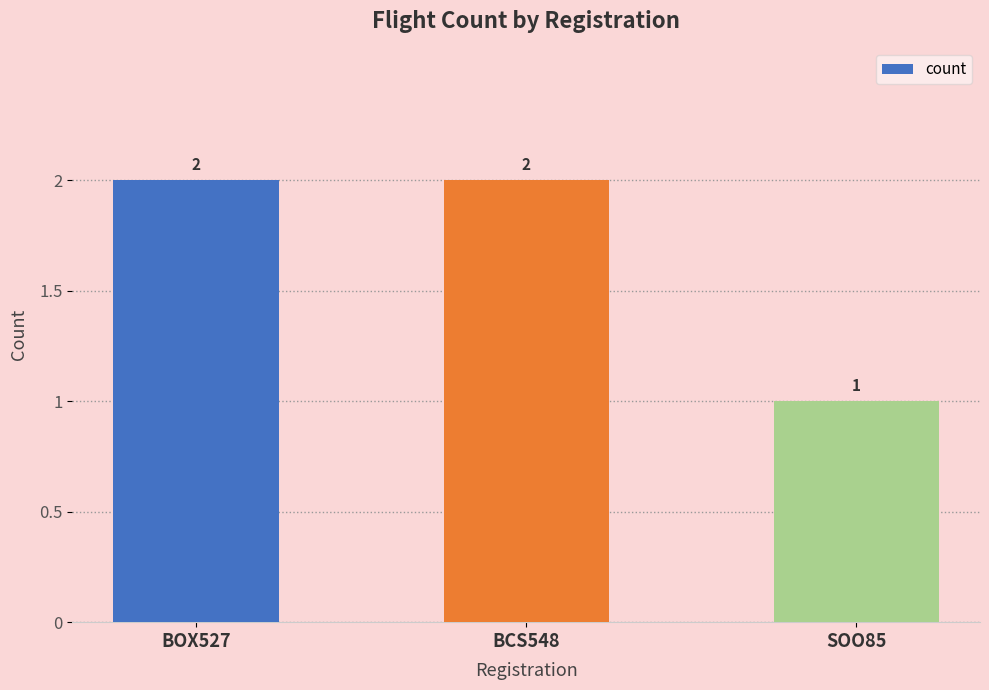

The value at SOO85 is 2. True or false?

False